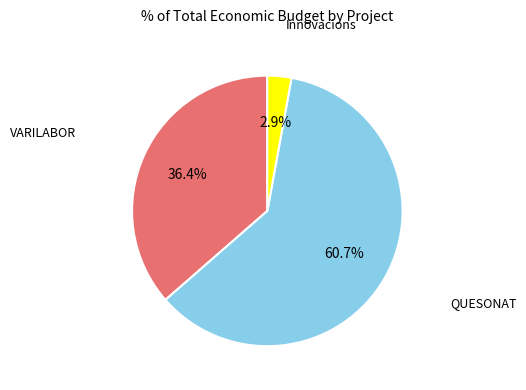

Is there a majority slice in this chart?

Yes